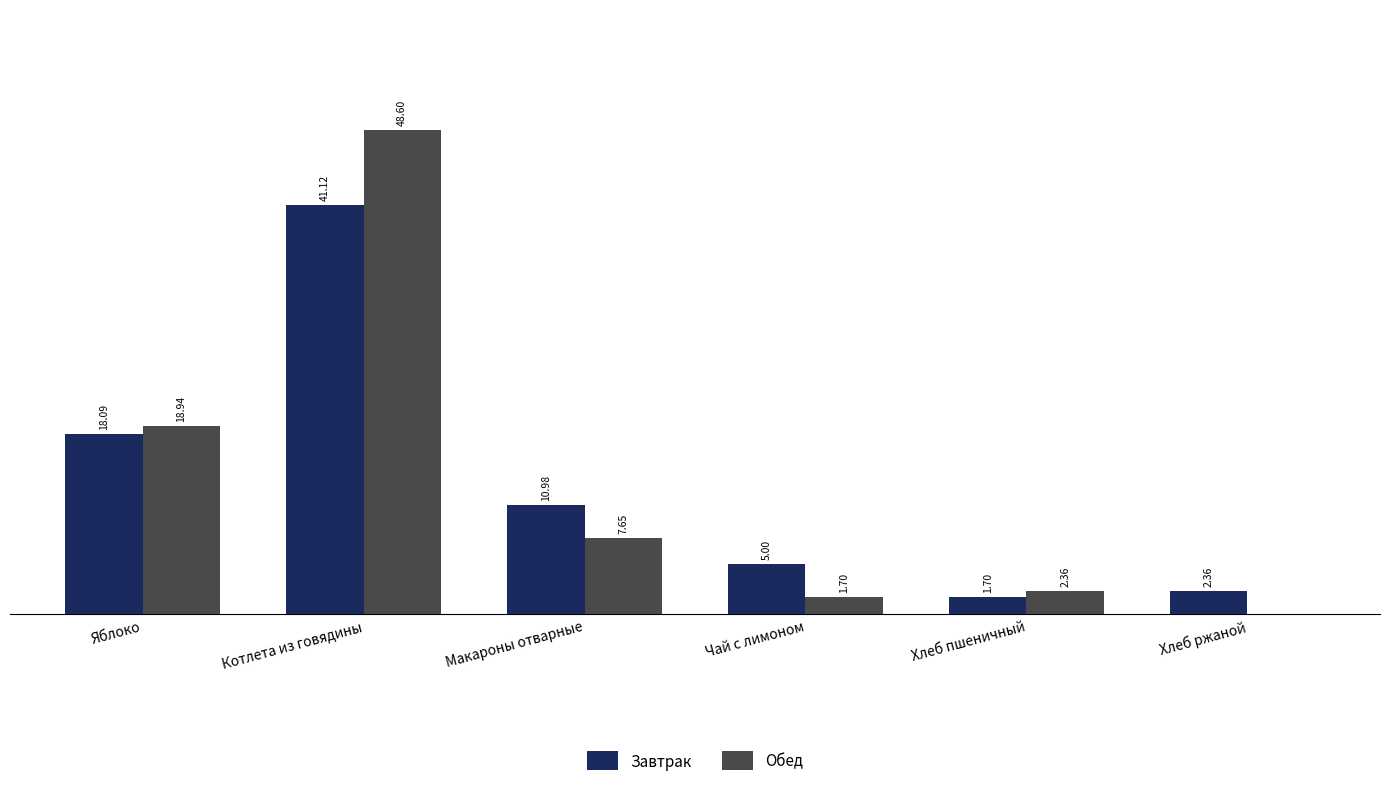

Where is Обед nearest to the value 24?

Яблоко